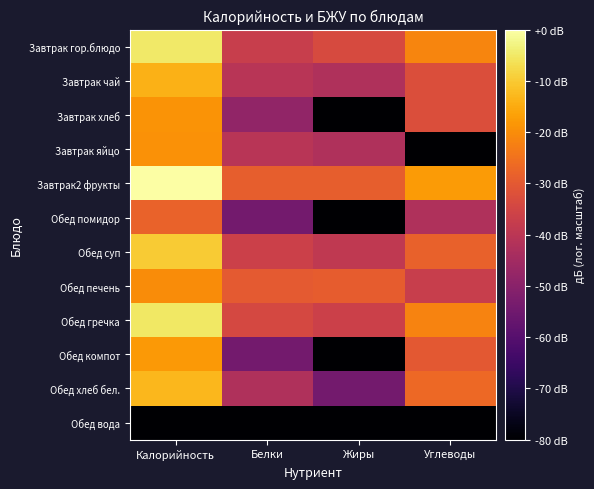

What is the smallest value displayed?

-80.0